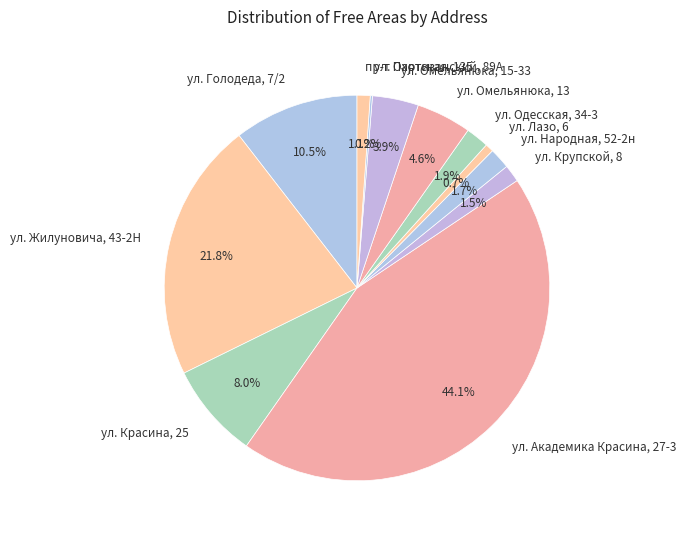

How much of the chart is everything except ул. Народная, 52-2н?

98.3%